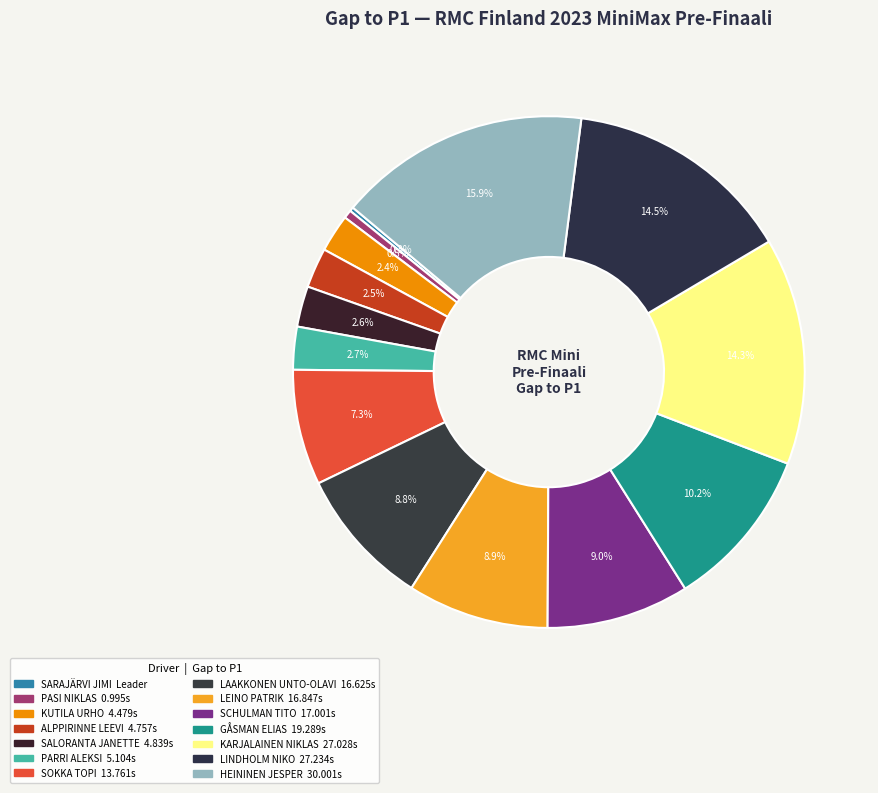

To the nearest percent, what is the combined percentage of ALPPIRINNE LEEVI and LINDHOLM NIKO?

17%